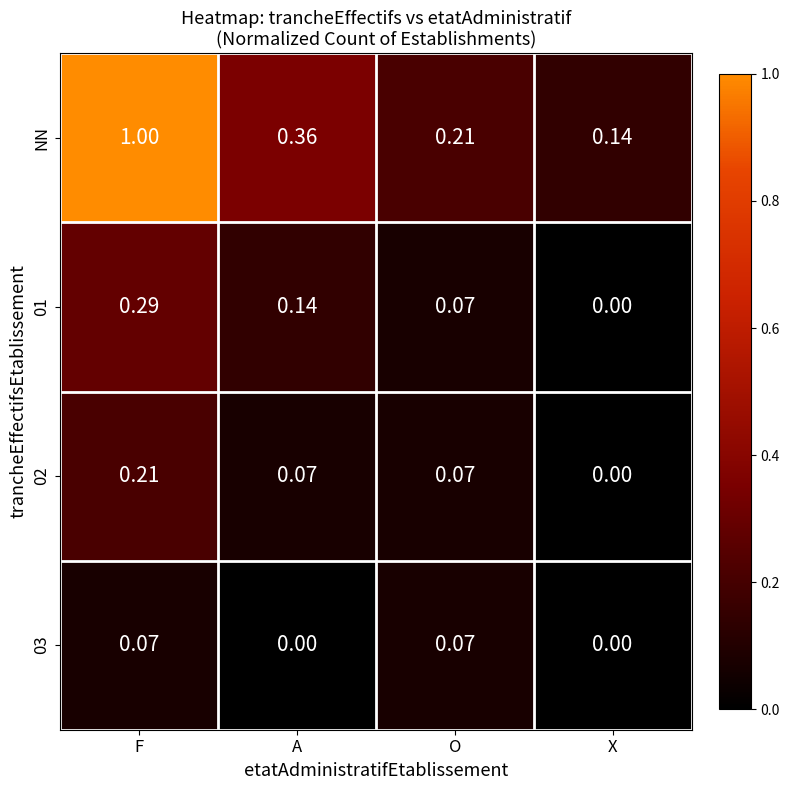

Which series changed the most between F and O?

NN